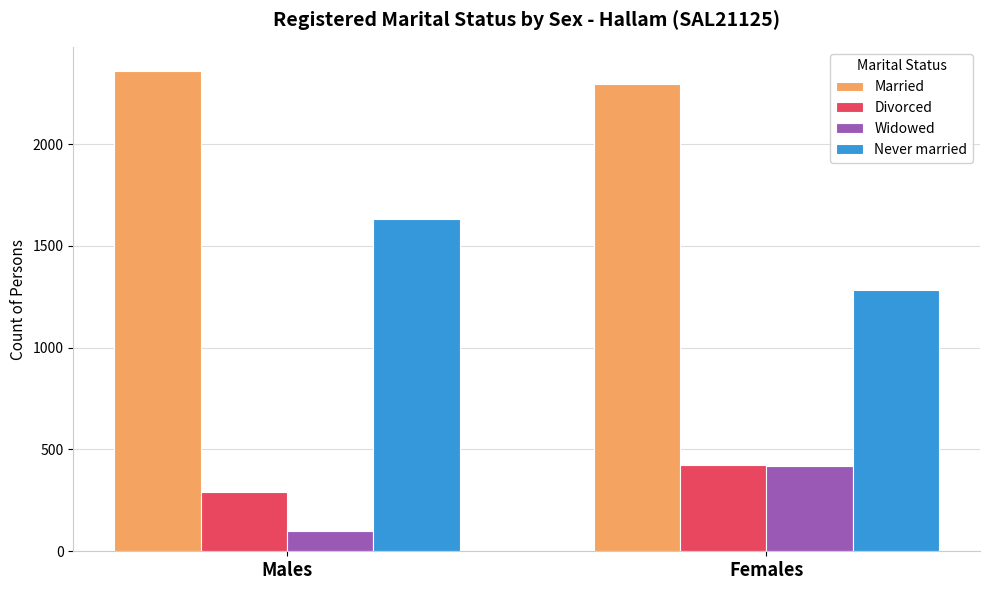

What is the smallest value displayed?

98